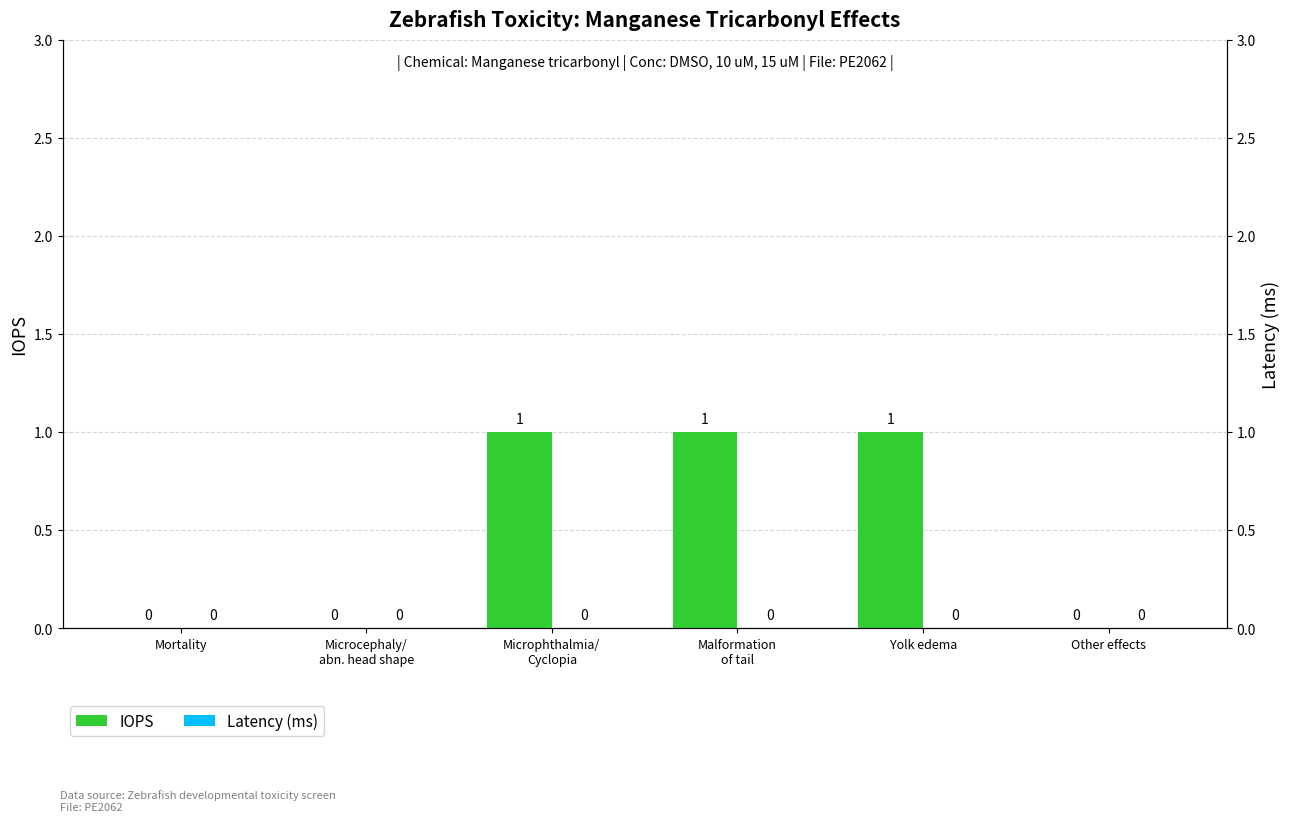

What is the maximum value shown in the chart?

1